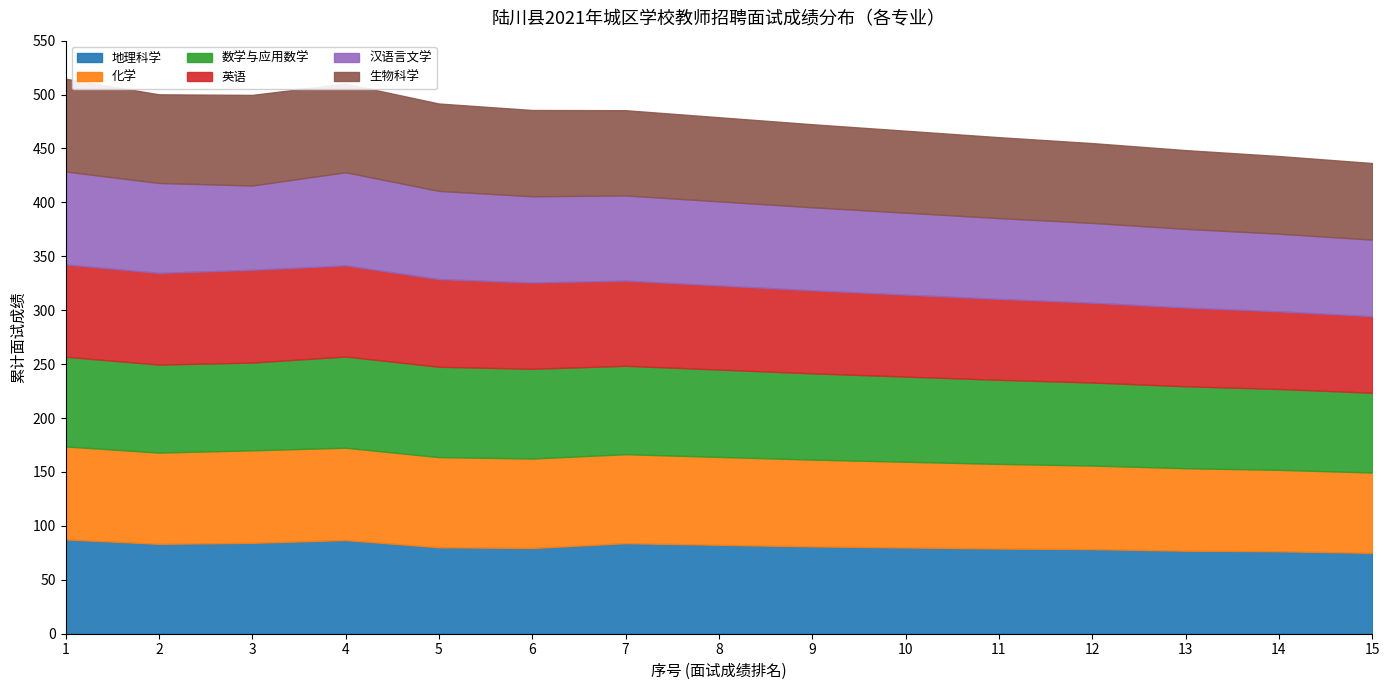

Which series ends up on top after the final intersection of 汉语言文学 and 化学?

化学